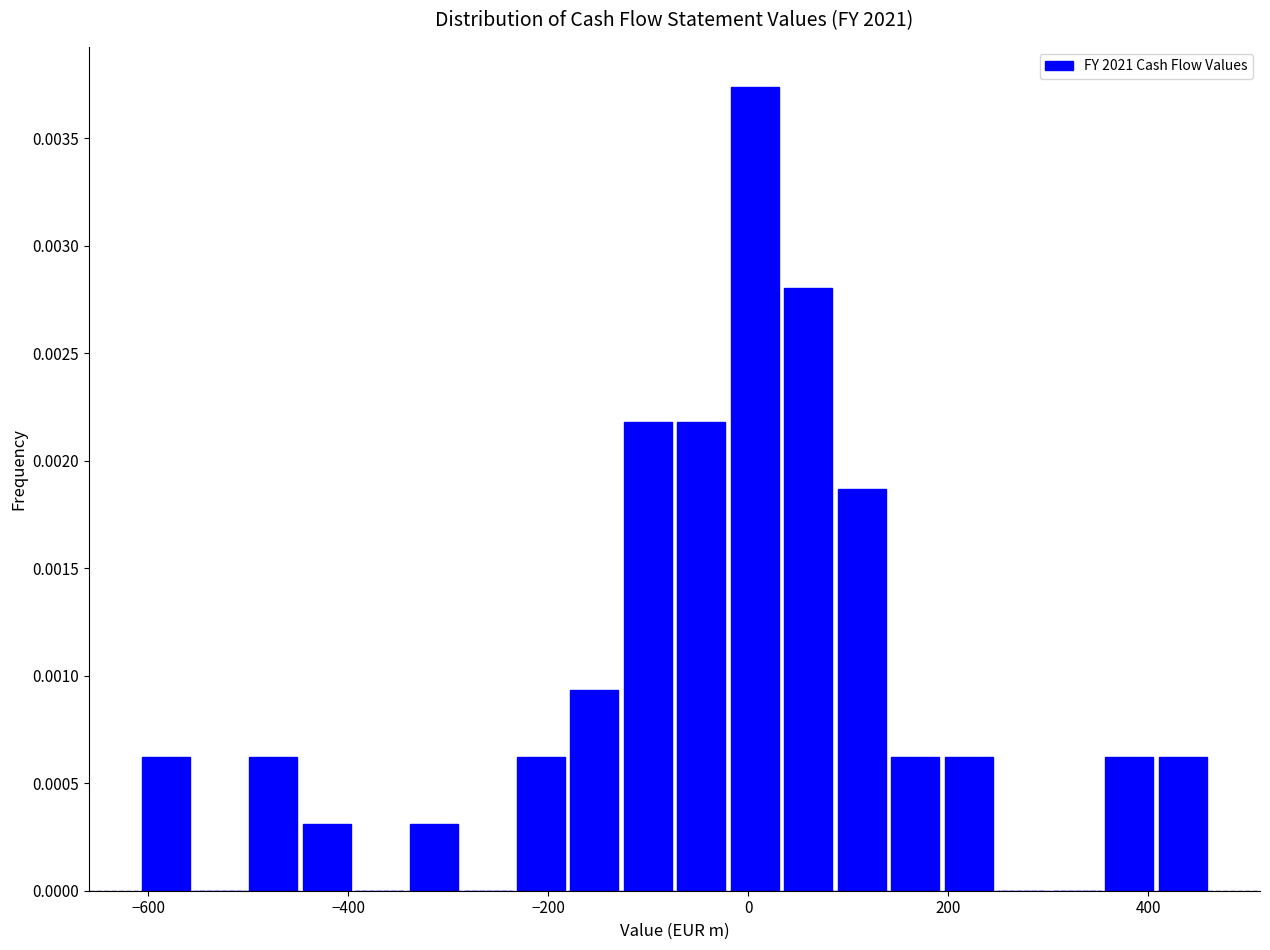

Read against the x-axis, roughly where is the centre of the tallest bar?

0